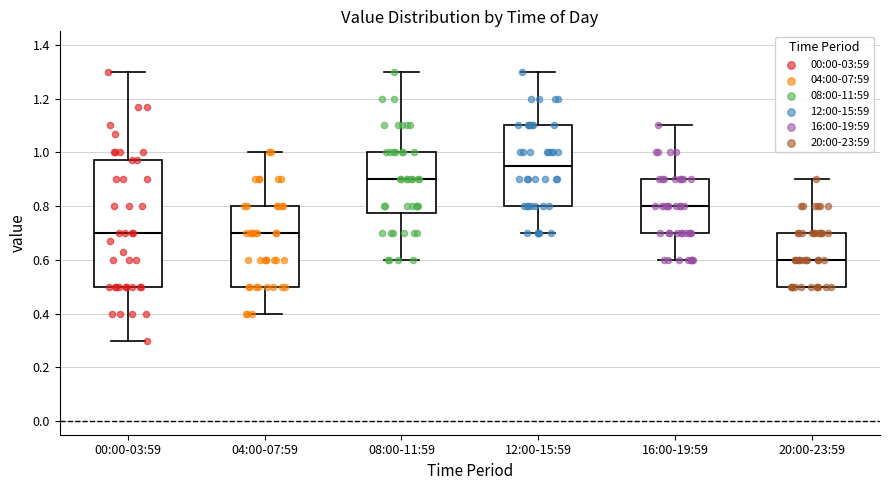

Reading left to right, read every box against the y-axis: the position of its median line, the range the box covers, and the ends of its whiskers. The values are not printed on the chart, so give them approximately, as read against the axis.

00:00-03:59: median 0.70, box 0.50 to 0.98, whiskers 0.30 to 1.30
04:00-07:59: median 0.70, box 0.50 to 0.80, whiskers 0.40 to 1.00
08:00-11:59: median 0.90, box 0.78 to 1.00, whiskers 0.60 to 1.30
12:00-15:59: median 0.96, box 0.80 to 1.10, whiskers 0.70 to 1.30
16:00-19:59: median 0.80, box 0.70 to 0.90, whiskers 0.60 to 1.10
20:00-23:59: median 0.60, box 0.50 to 0.70, whiskers 0.50 to 0.90